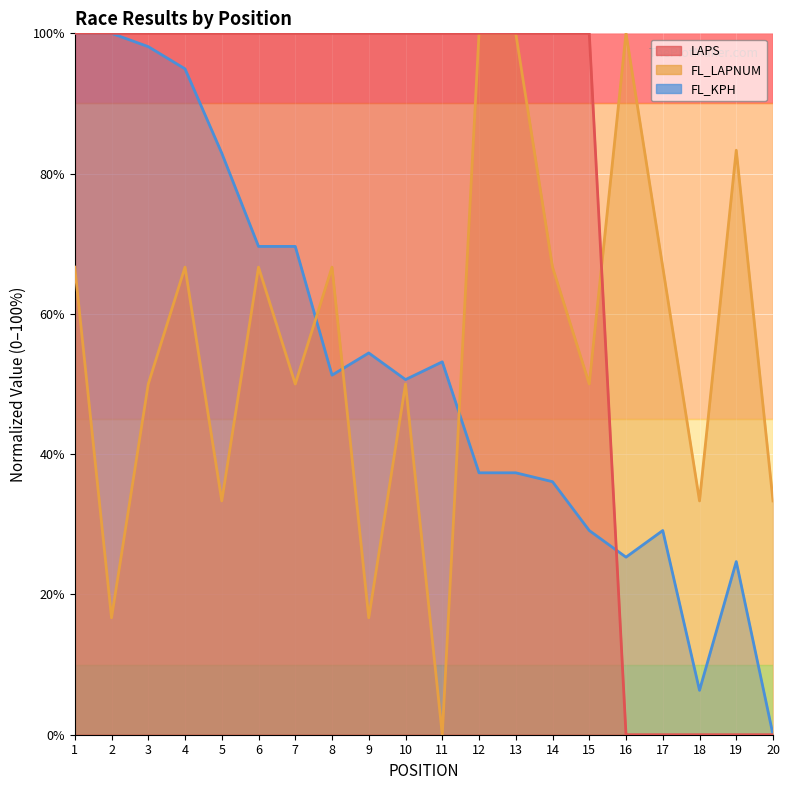

At which category is the sum across all series the highest?

1